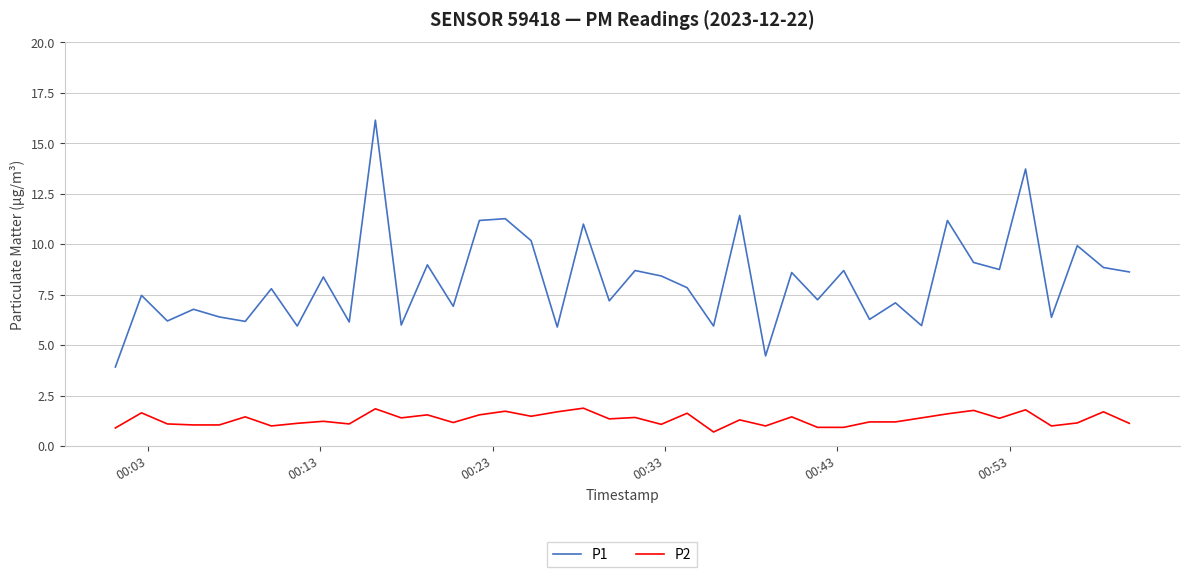

Rank the series by their maximum value, from highest to lowest.

P1, P2